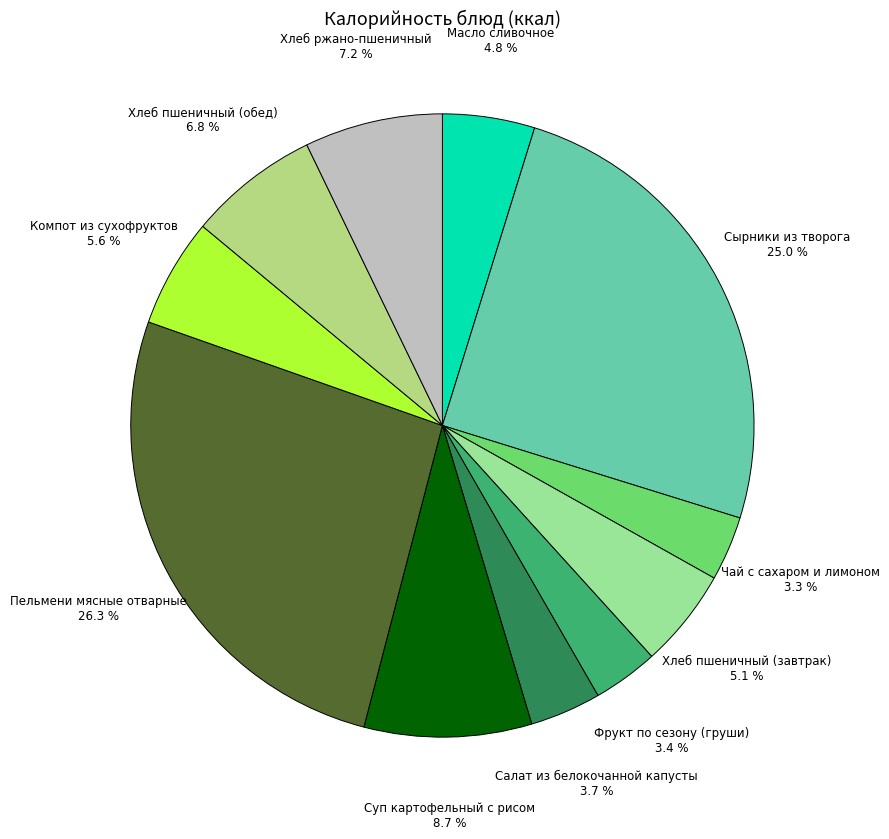

Does Хлеб пшеничный (обед) represent more than half of the total?

No